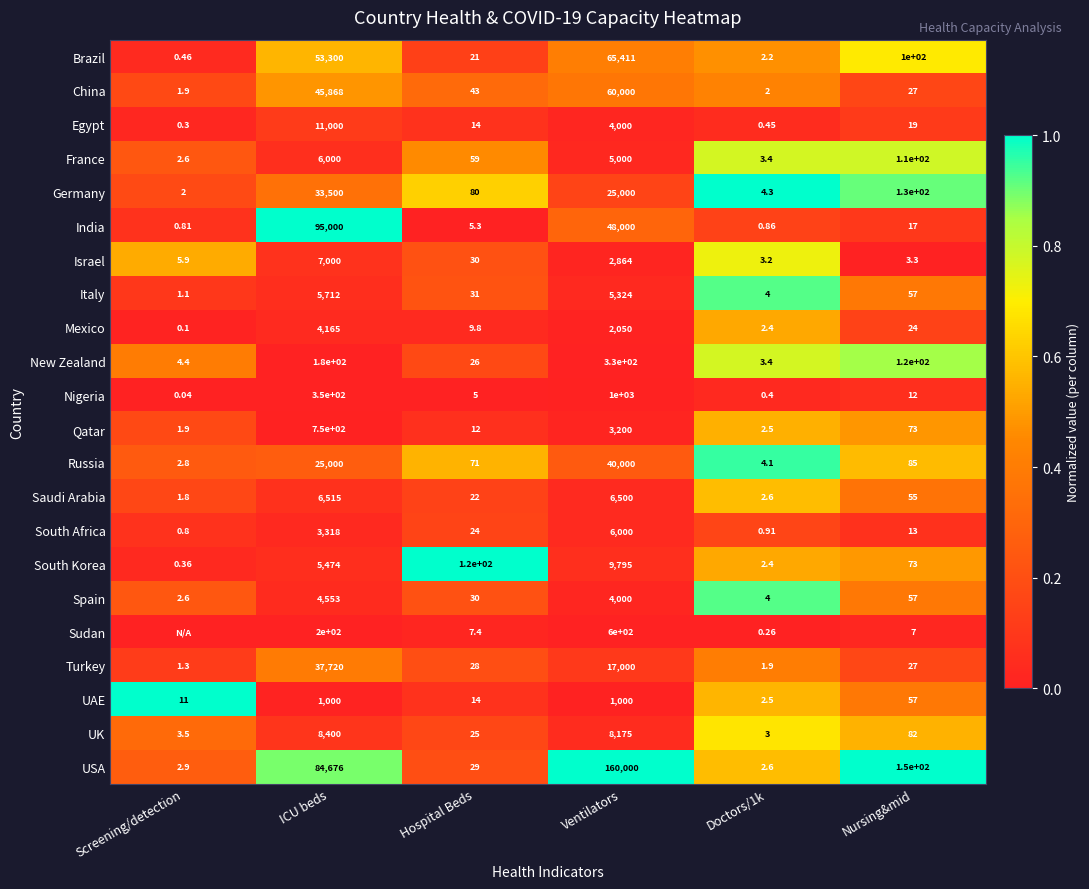

At which label does India reach its peak?

ICU beds